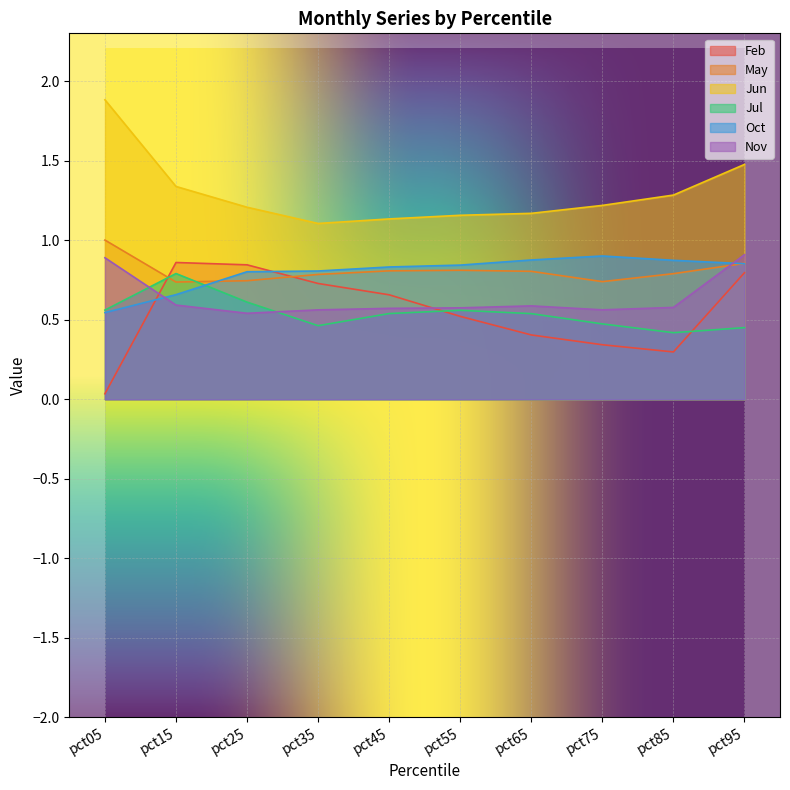

Between pct95 and pct75, which is larger?

pct95